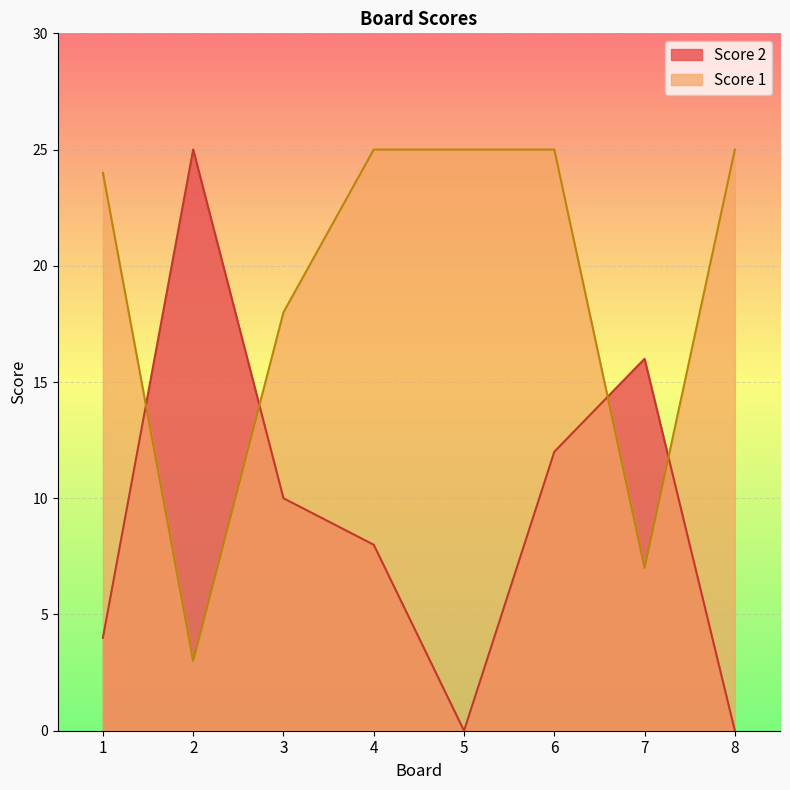

Read the Score 1 value at 1.

24